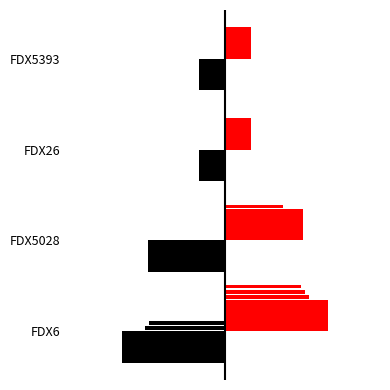

How many series are shown in this chart?

2